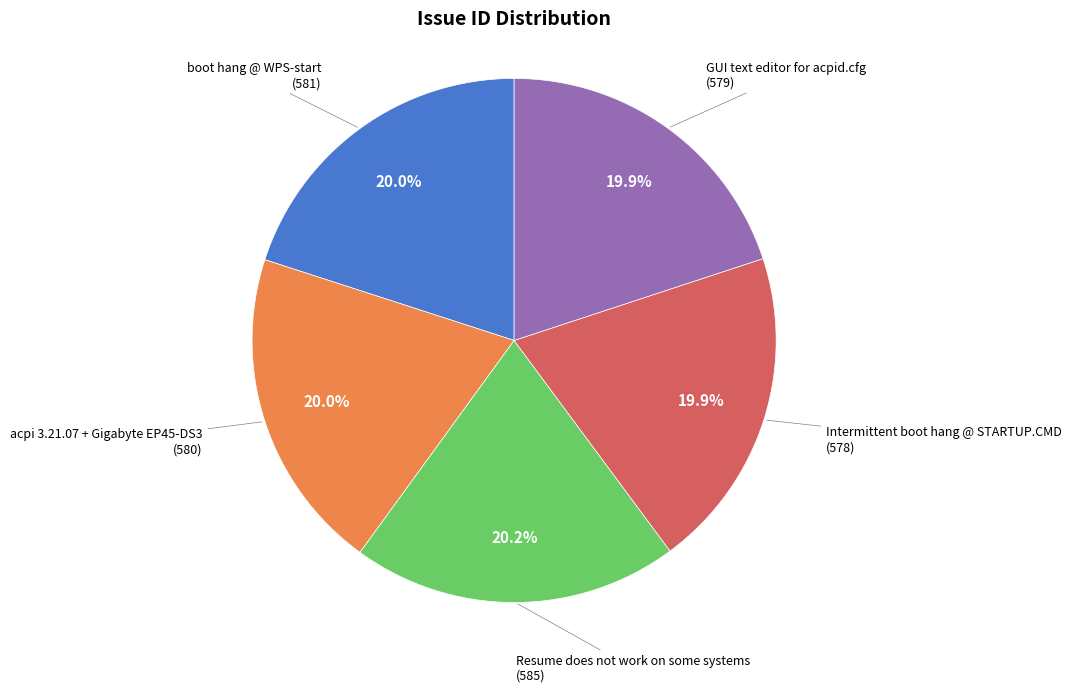

Is there any slice that represents more than half of the pie?

No